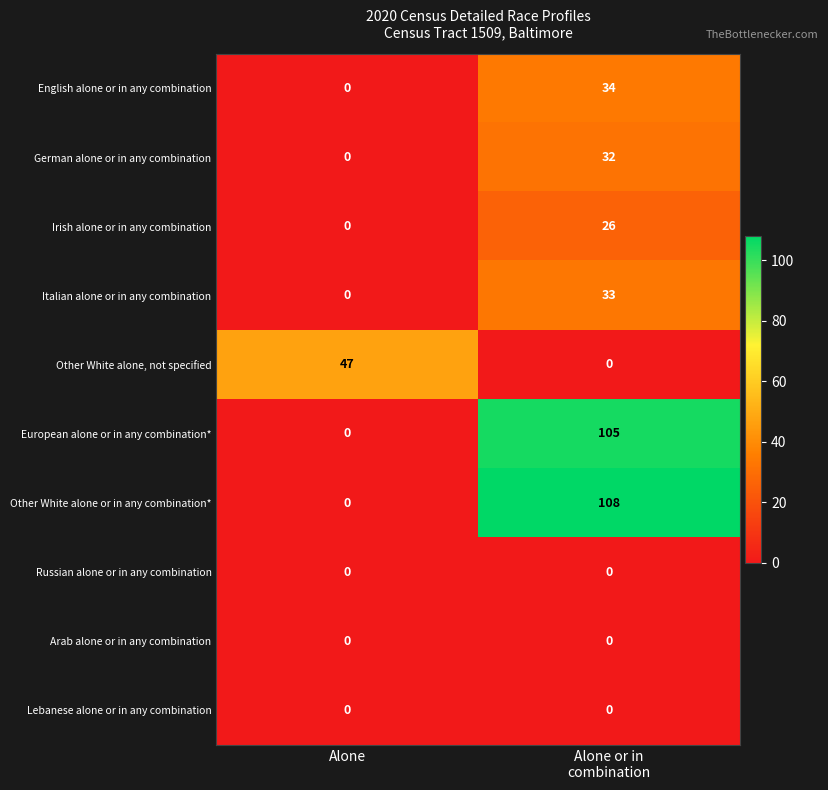

What is the average value of the Other White alone, not specified series?

24